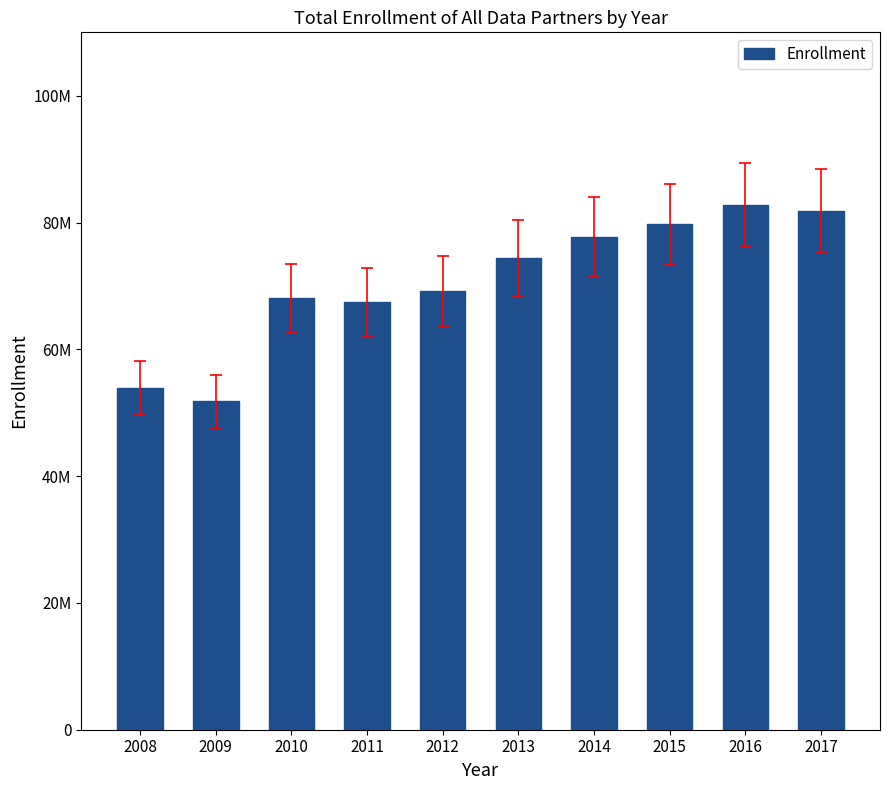

Reading left to right, transcribe all the data shown in this chart.

53897091	51782475	68059519	67417095	69177624	74386858	77741761	79749673	82697295	81882446